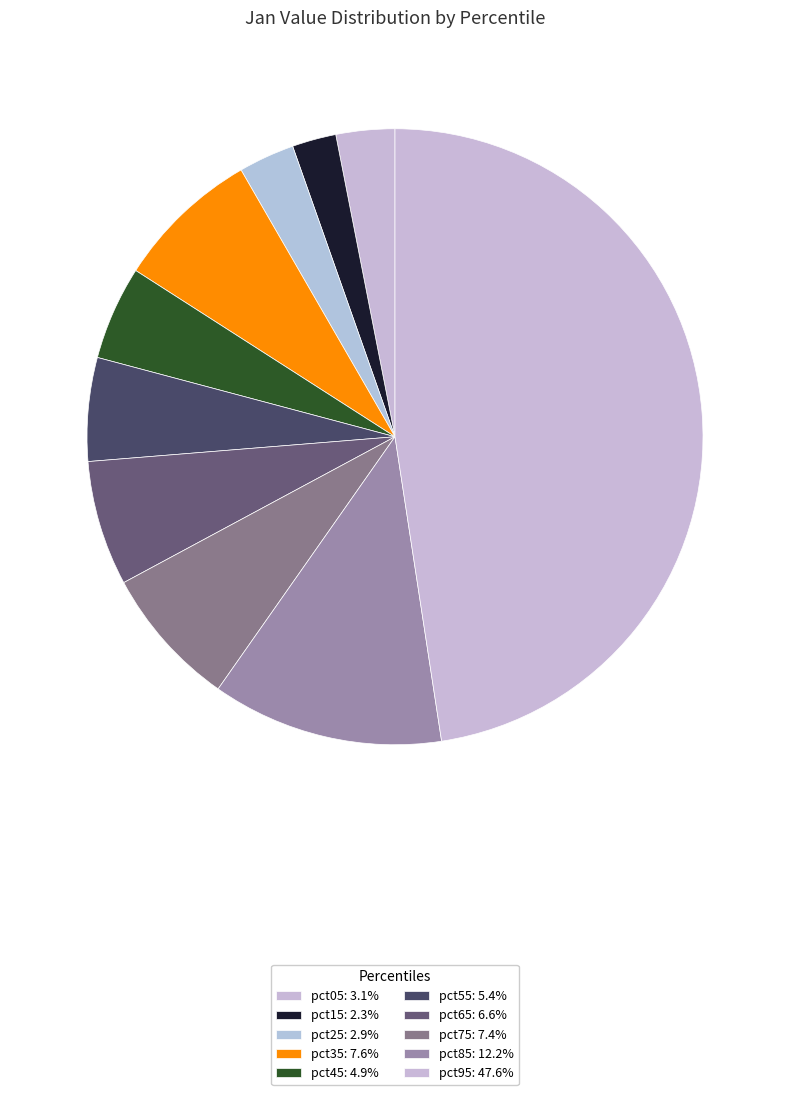

What percentage is the pct45 slice, to the nearest percent?

5%